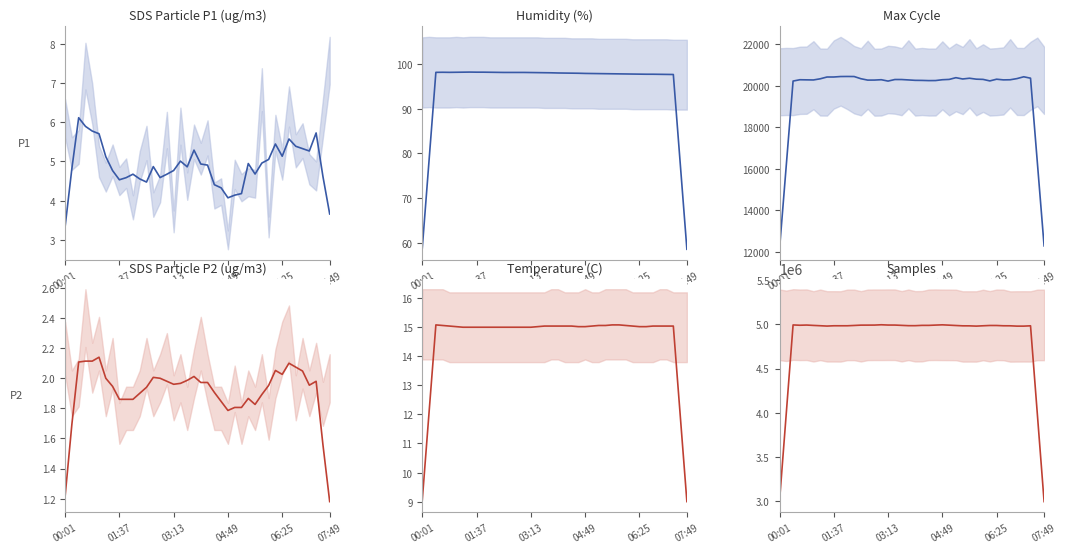

What is the difference between the maximum and minimum values in the Humidity series?

39.6